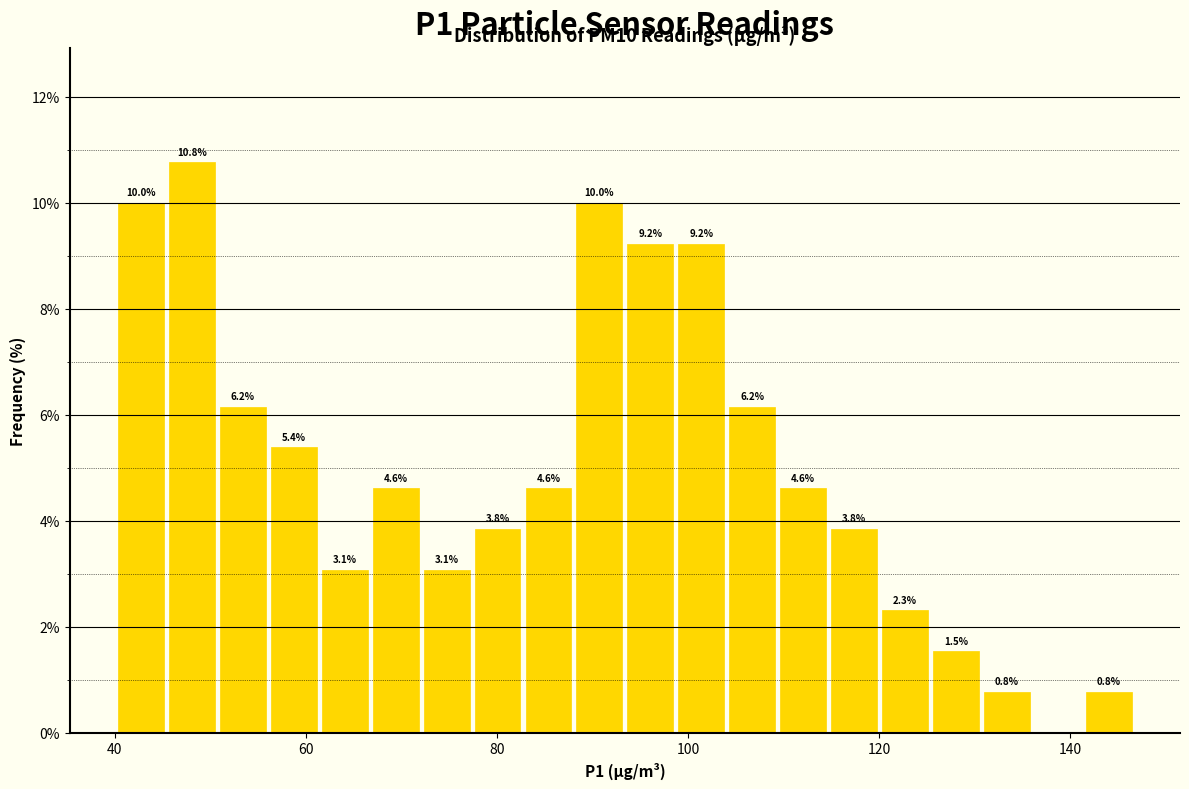

Read against the x-axis, roughly where is the centre of the tallest bar?

48